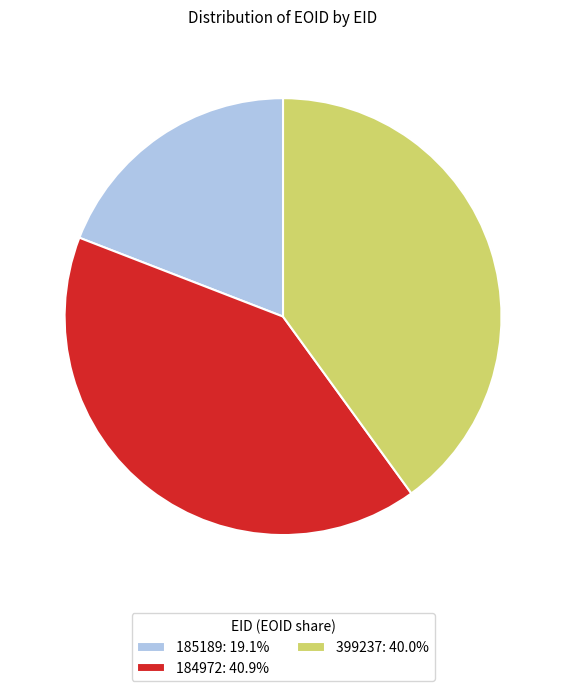

What is the ratio of the value at 185189: 19.1% to the value at 184972: 40.9%?

0.5